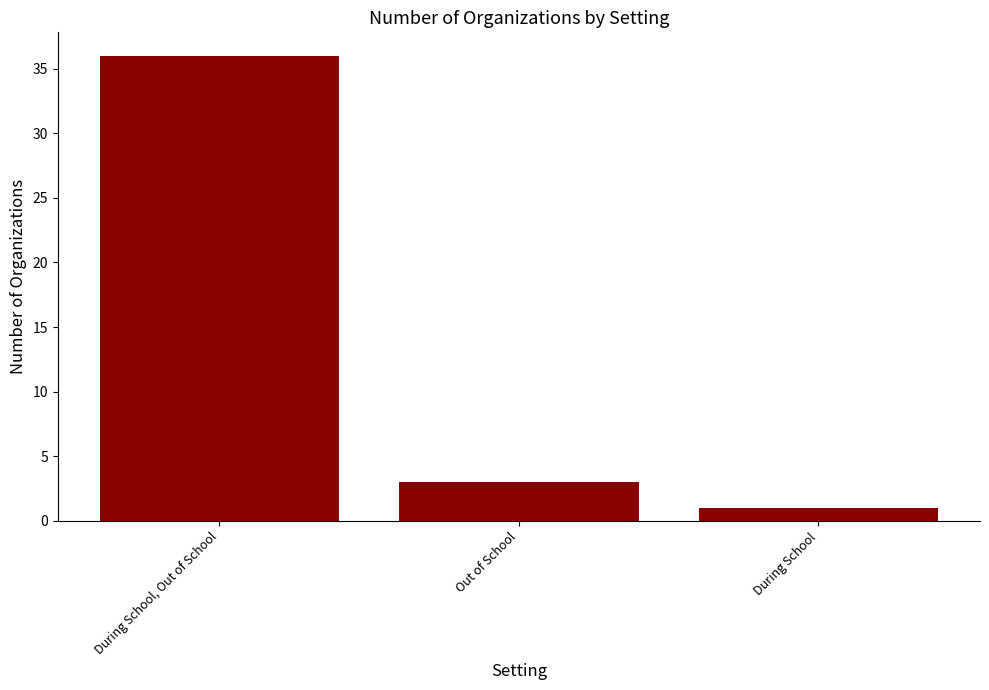

At which label is the value closest to 18?

Out of School